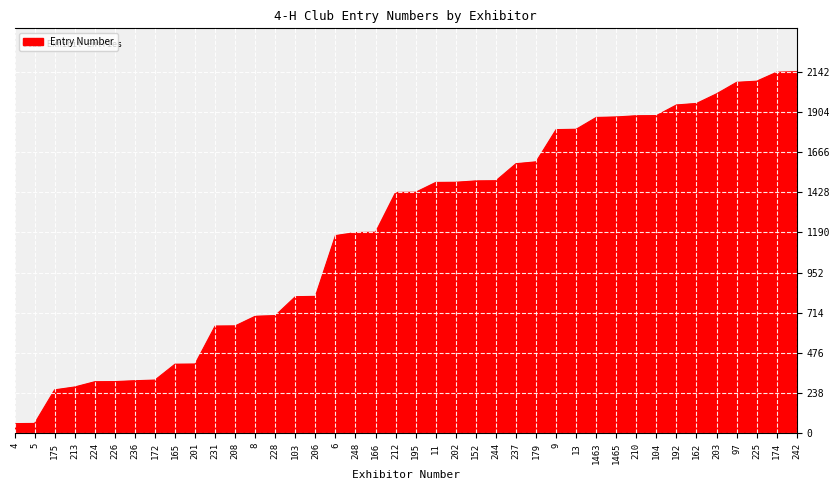

What is the average value?

1201